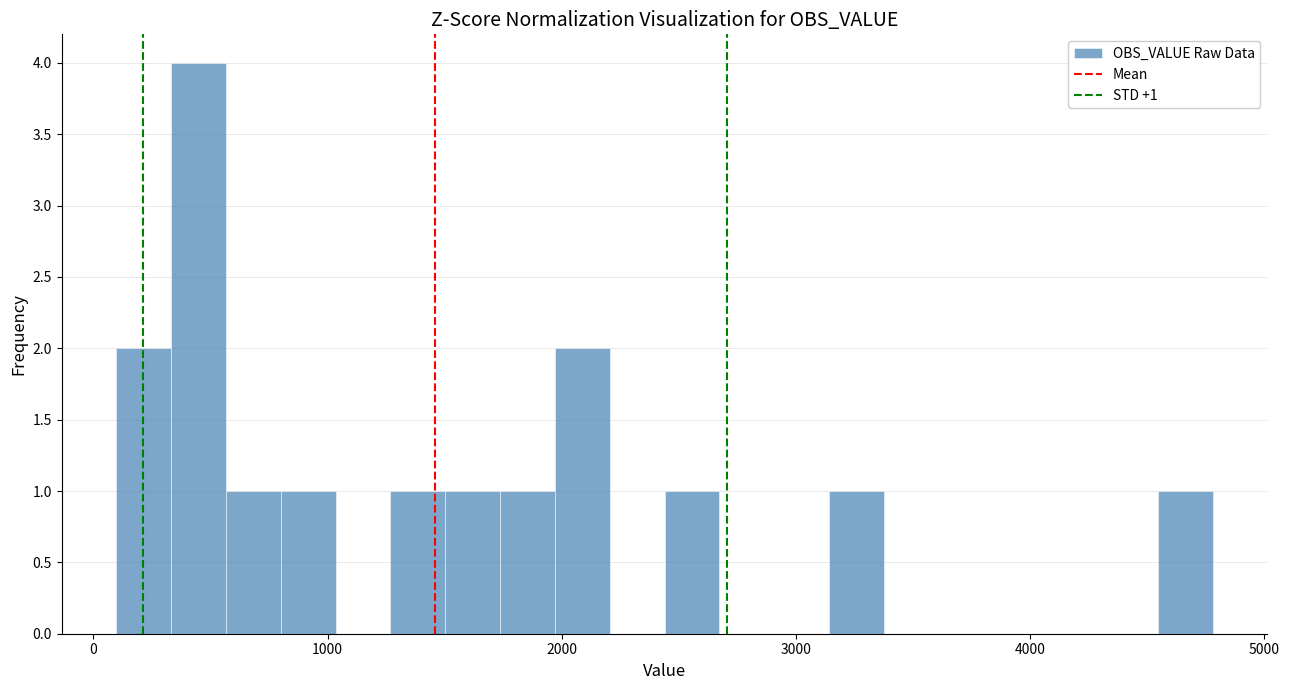

Read against the x-axis, roughly where is the centre of the tallest bar?

400